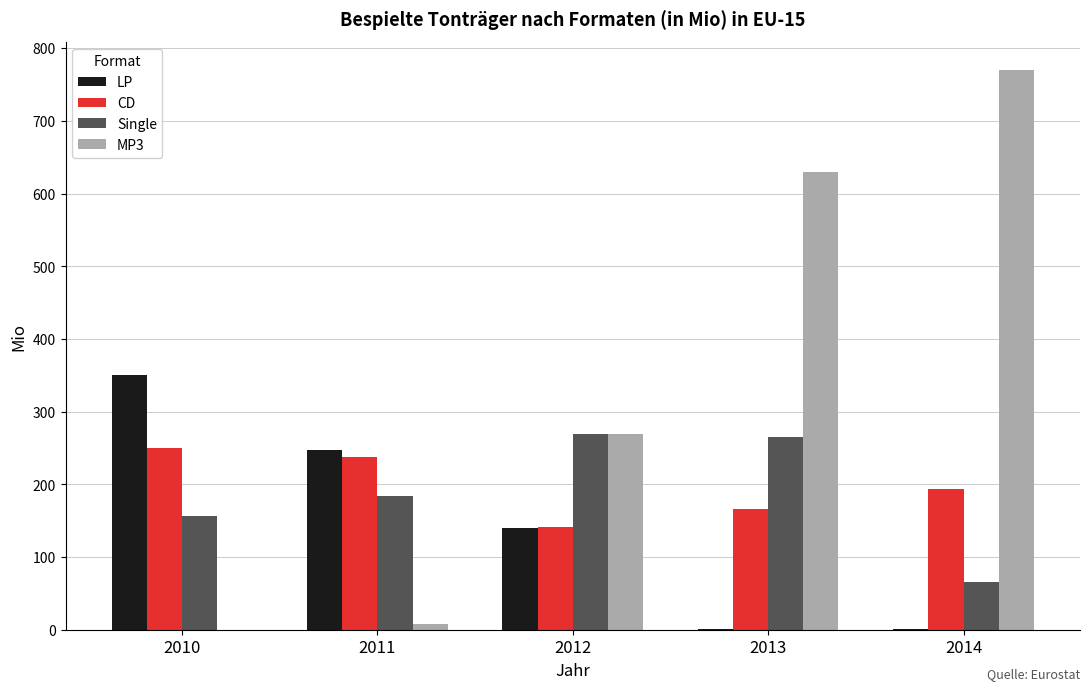

At which label does LP first exceed 140?

2010